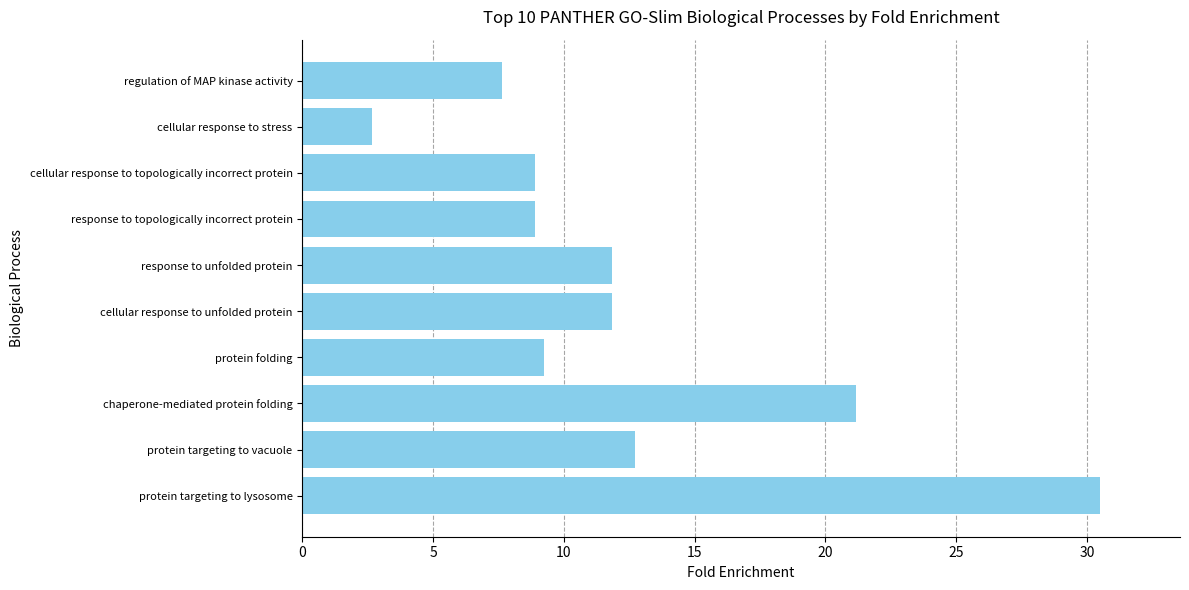

What is the average value?

12.5